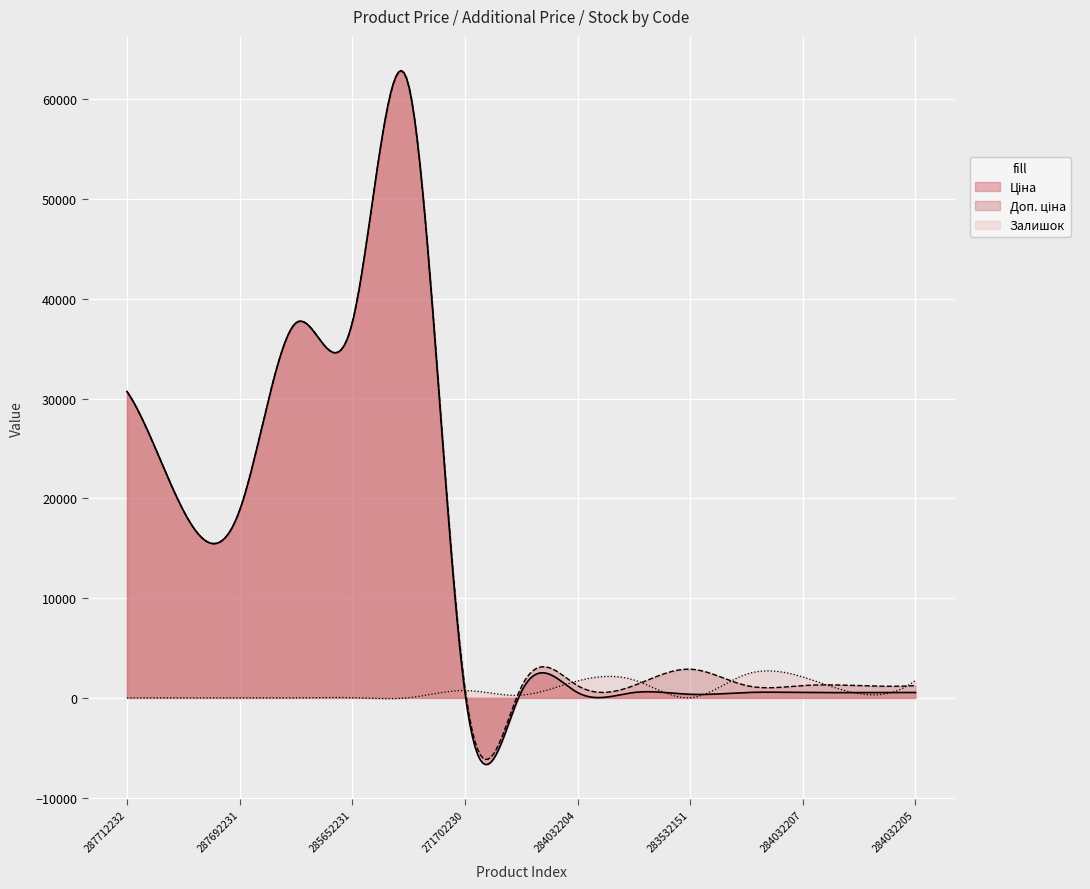

Which category has the highest value across all series?

285672232